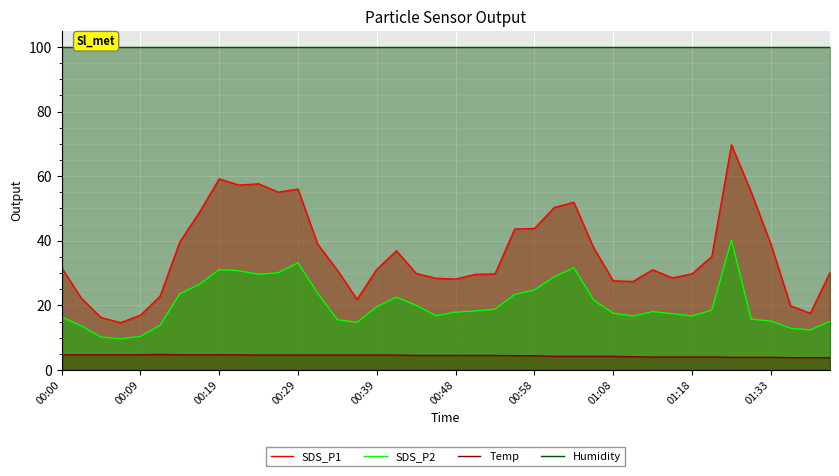

At which label does SDS_P1 first exceed 31?

00:00